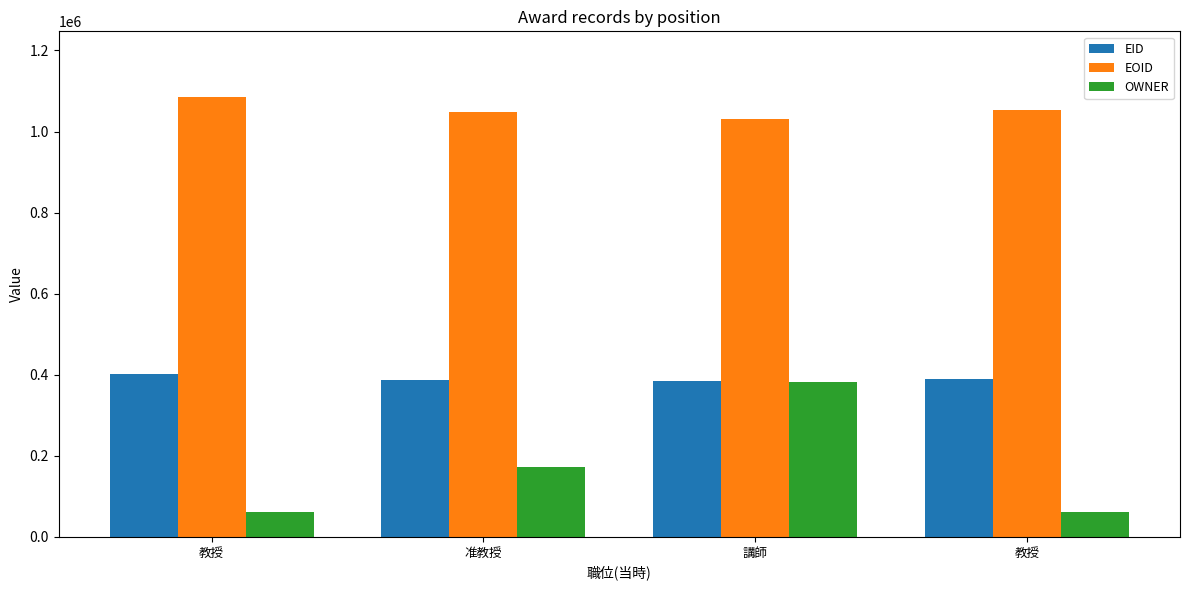

What is the sum of all EID values?

1562240